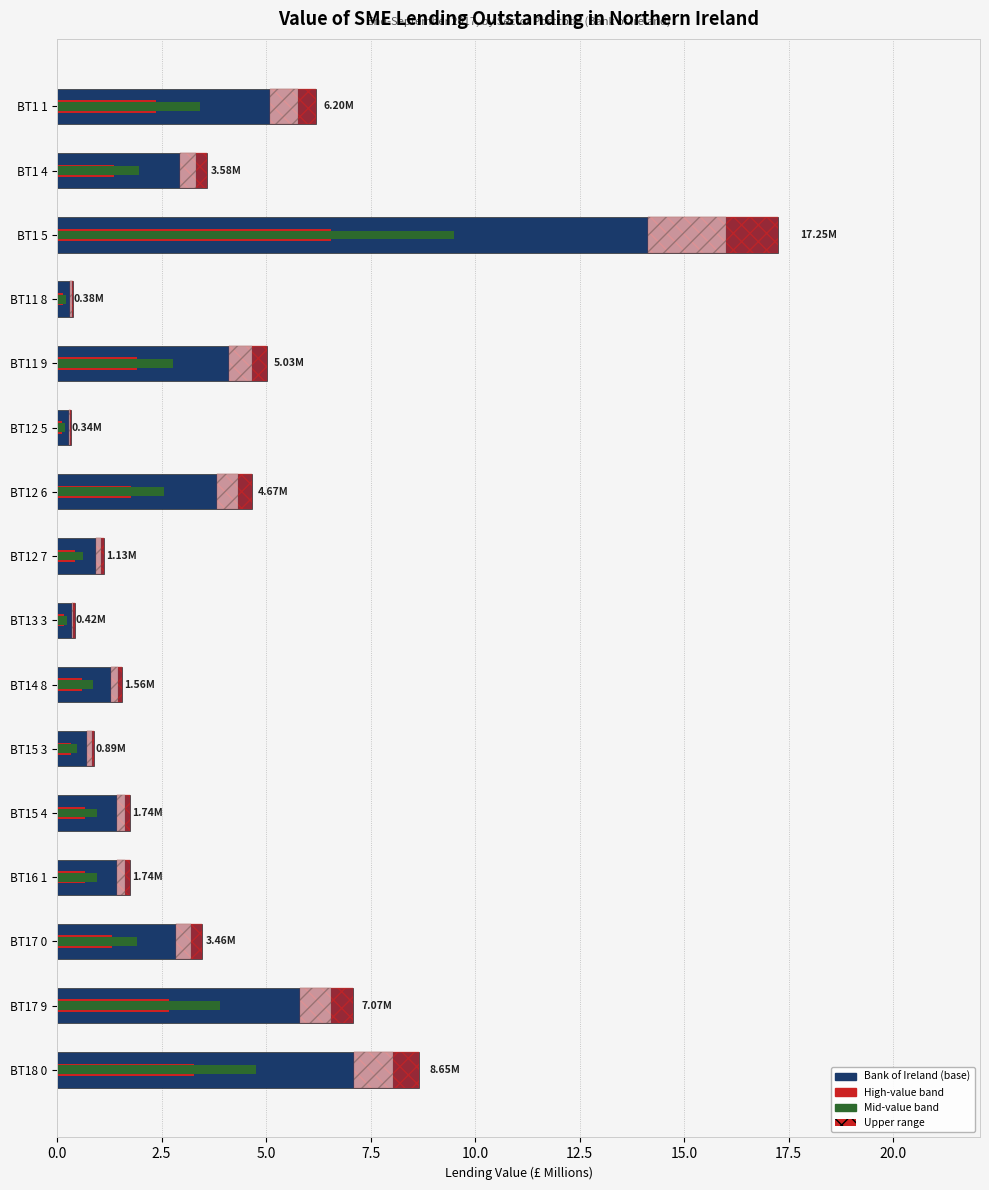

How many categories are shown in the chart?

16